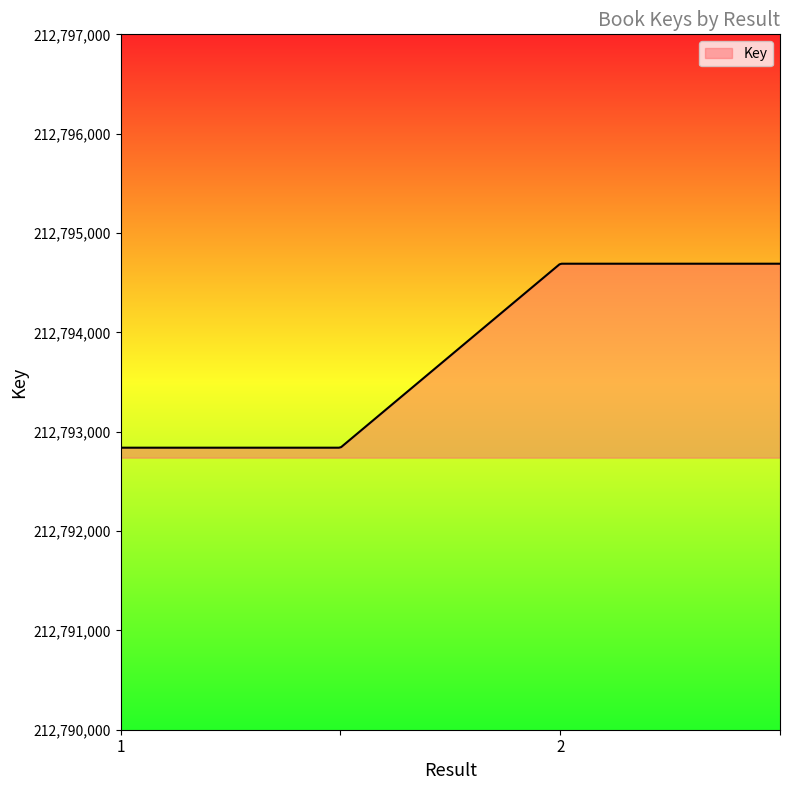

What is the minimum value shown in the chart?

212792839.0